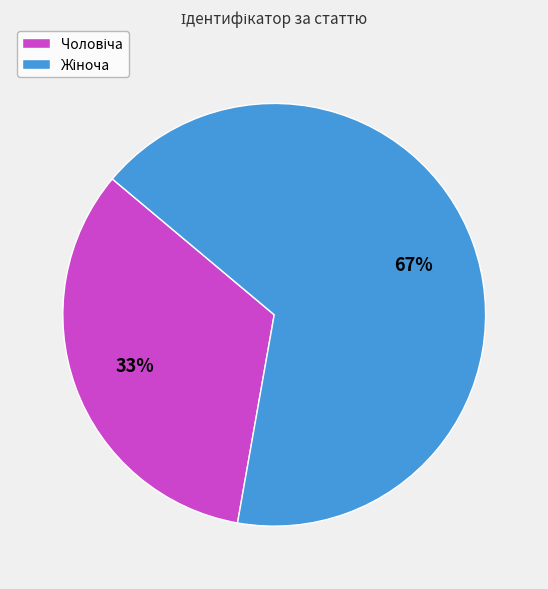

To the nearest percent, what is the average slice percentage?

50%